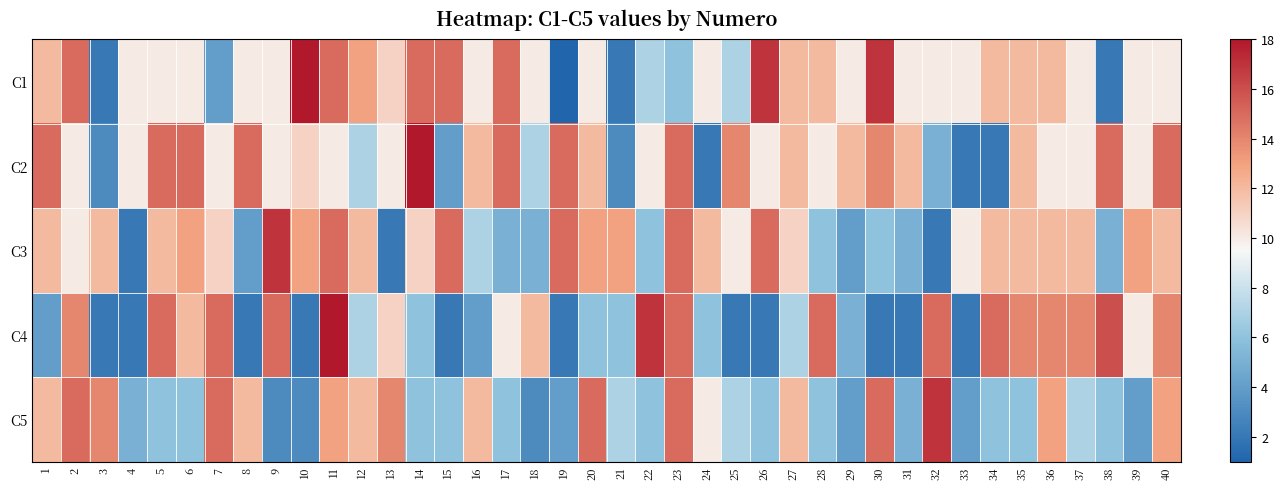

What is the total value across all series at 32?

49